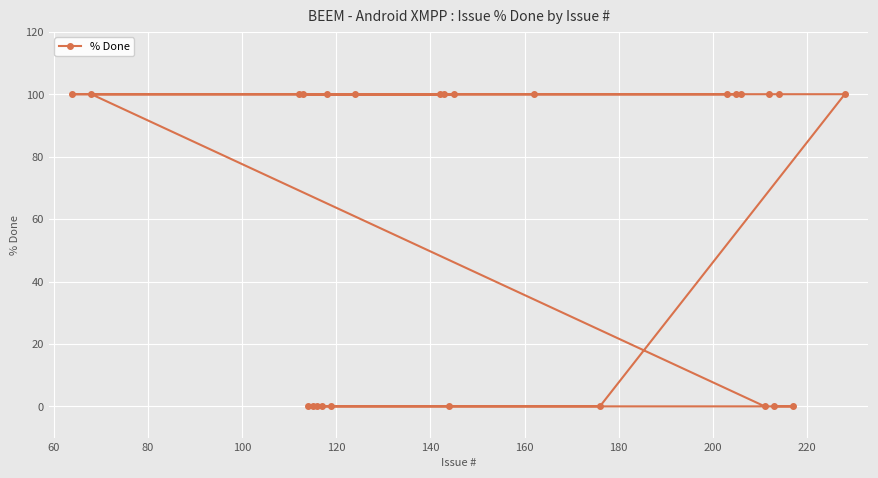

What is the average value?

62